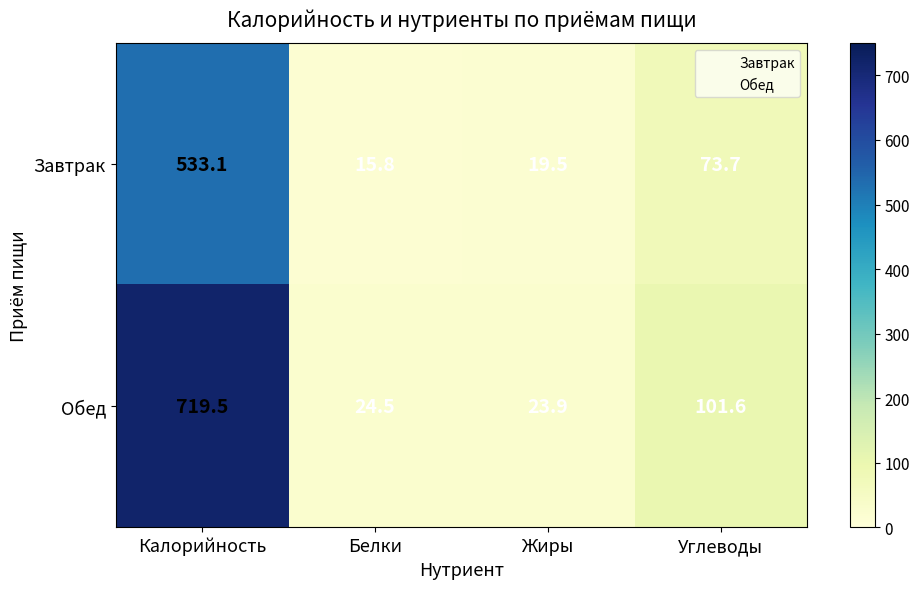

Reading right to left, extract all data points from this chart.

Завтрак: 73.7	19.5	15.8	533.1
Обед: 101.6	23.9	24.5	719.5